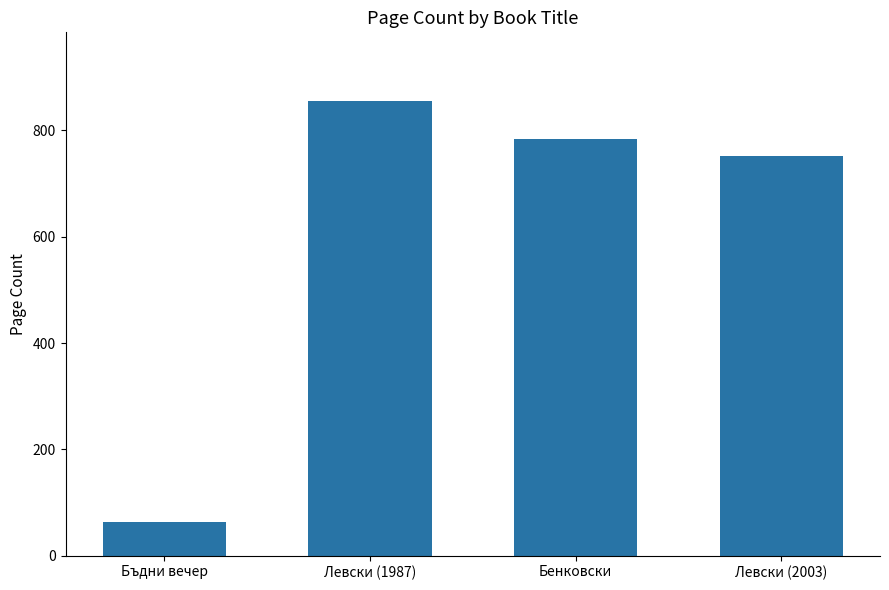

What is the average value?

614